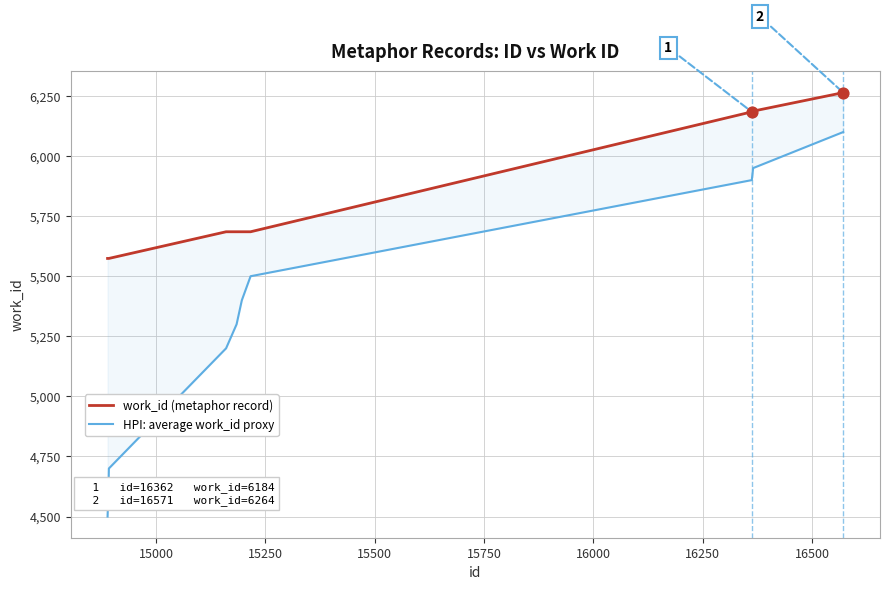

Which series reaches the minimum Y coordinate?

HPI: average work_id proxy